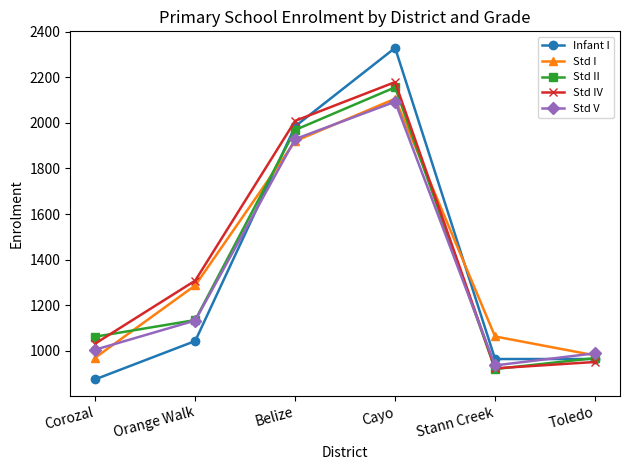

Read the Infant I value at Toledo, to the nearest 50.

950